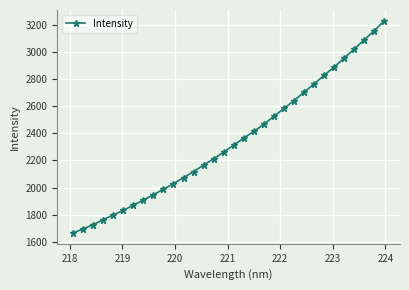

What is the value of the 7th point from the left?

1870.1